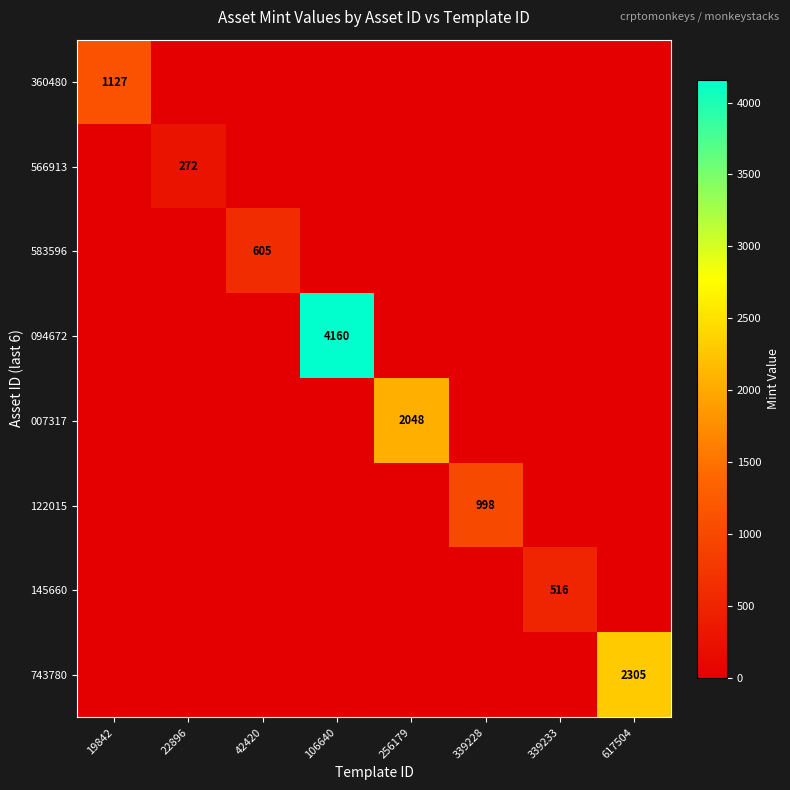

What is the average value of the 145660 series?

64